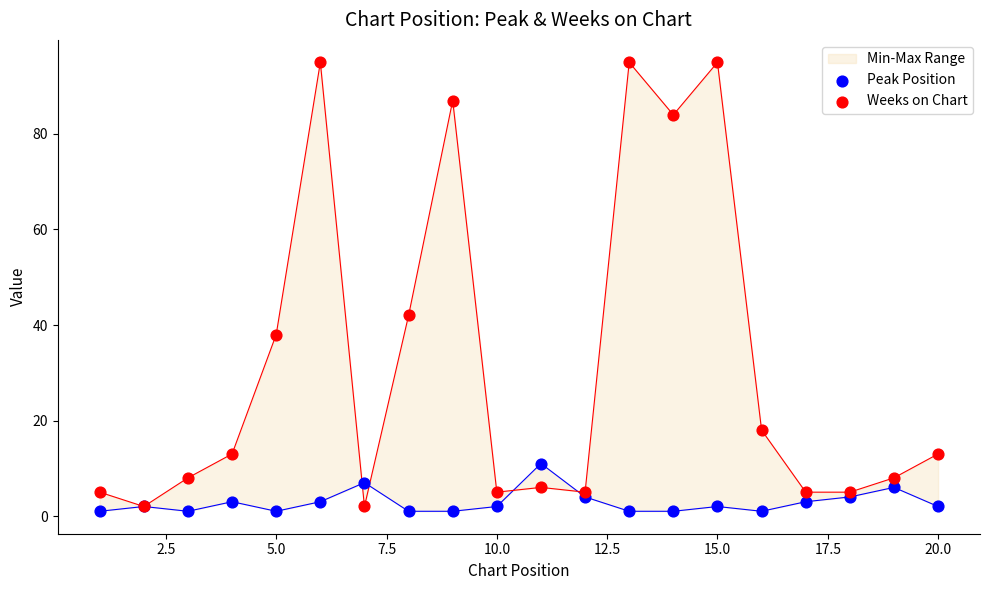

Which series contains the lowest Y value?

Peak Position